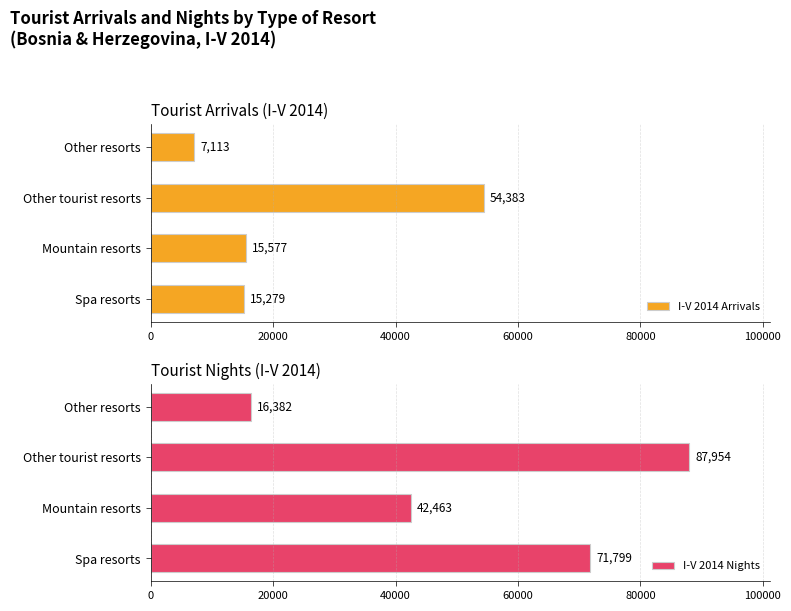

At which label does I-V 2014 Nights reach its minimum?

Other resorts